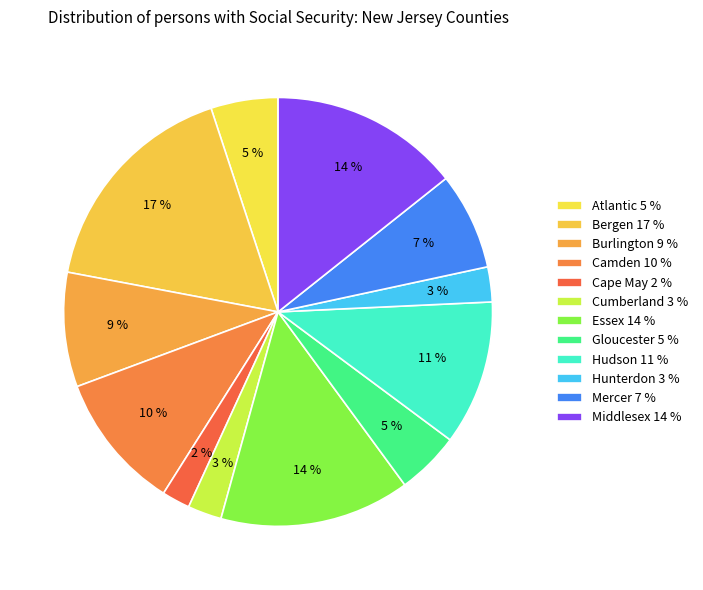

How many segments does this pie chart have?

12